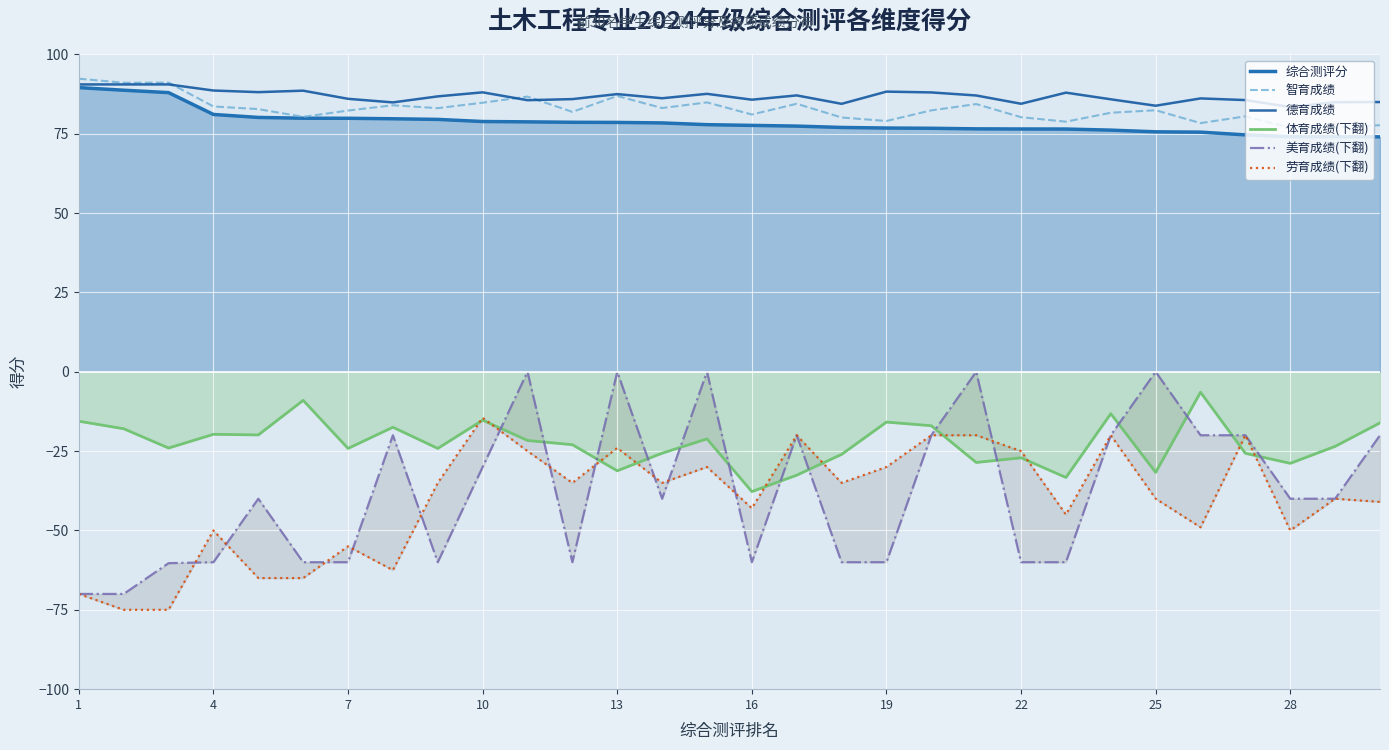

What is the minimum value for 智育成绩?

76.9